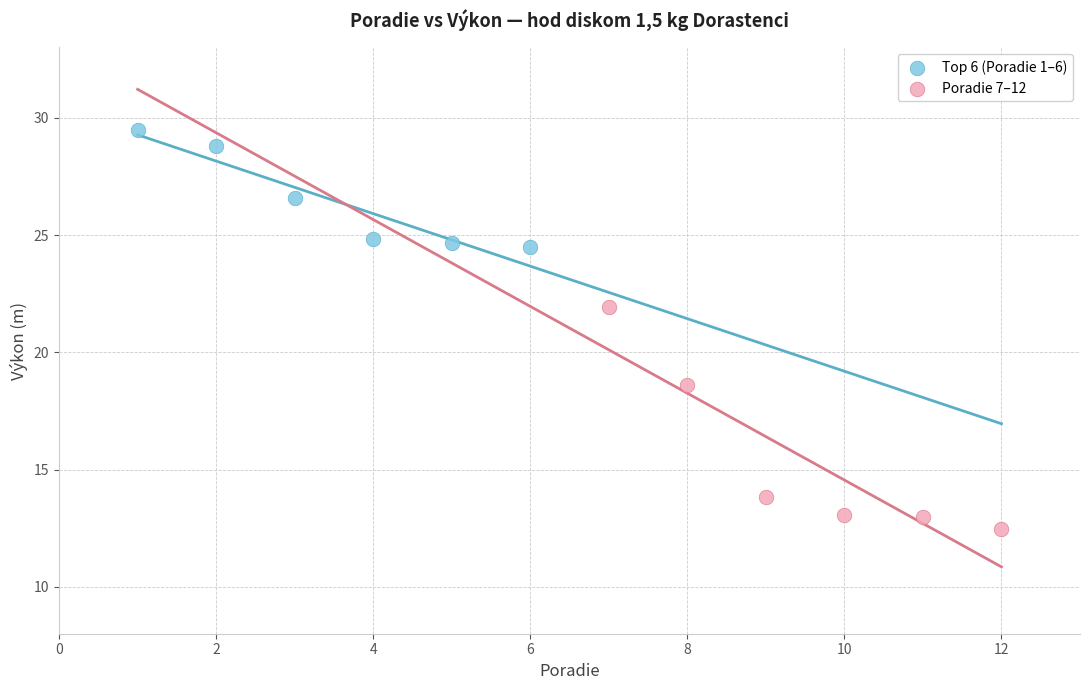

Which series reaches the maximum Y coordinate?

Top 6 (Poradie 1–6)